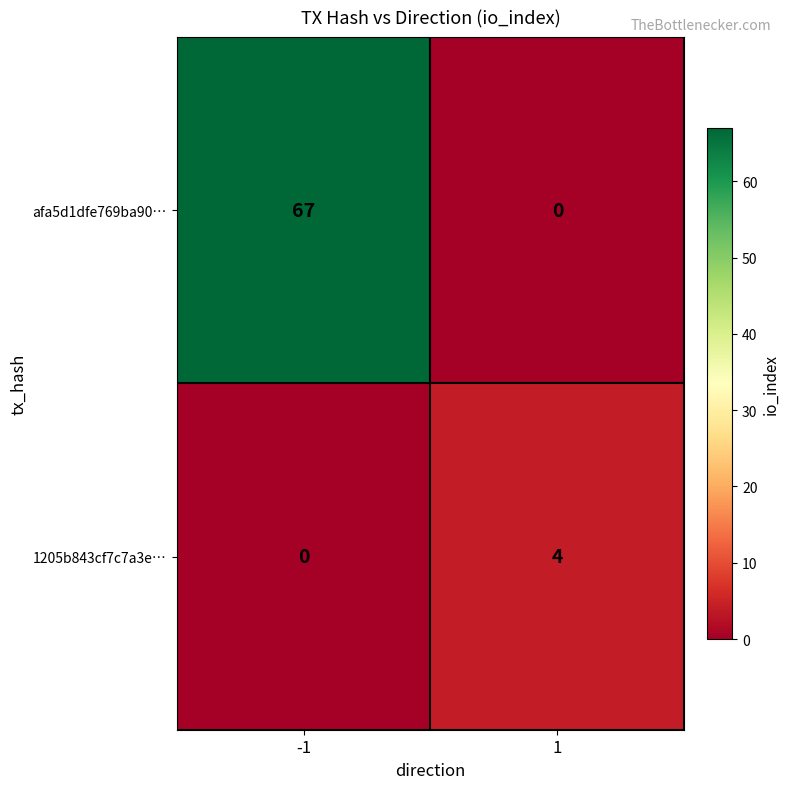

Reading left to right, transcribe all the data shown in this chart.

afa5d1dfe769ba90…: 67	0
1205b843cf7c7a3e…: 0	4